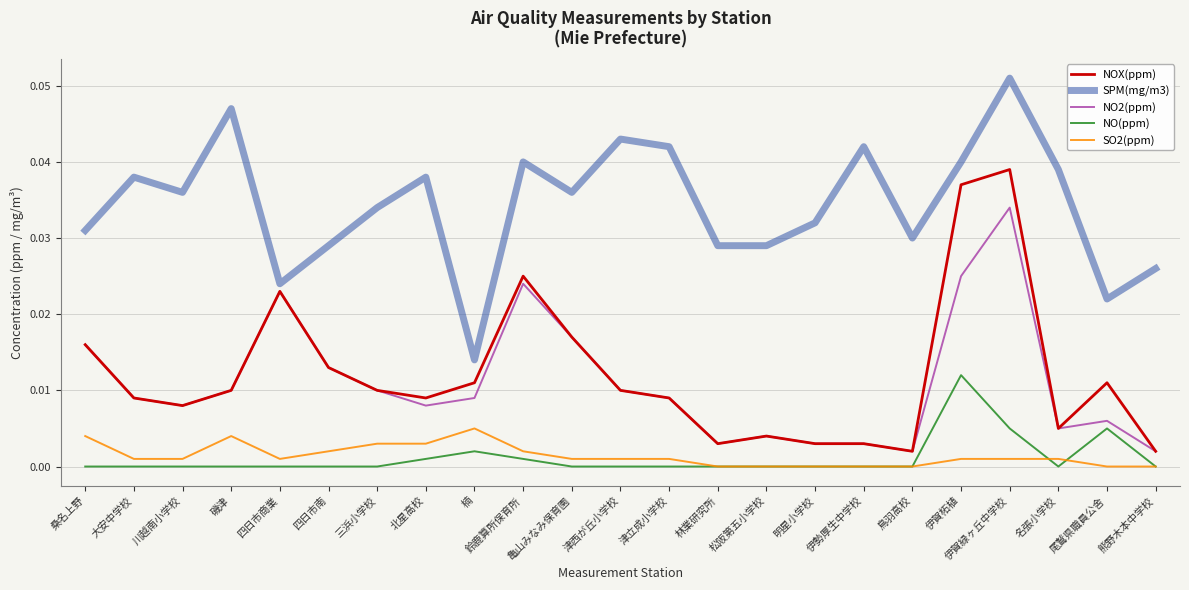

At which label does SPM(mg/m3) reach its peak?

伊賀緑ヶ丘中学校